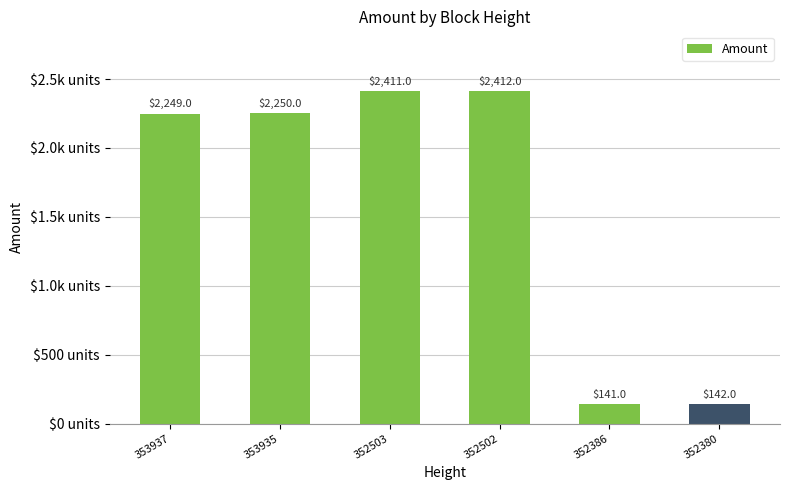

What is the difference between the values at 352380 and 353935?

2108